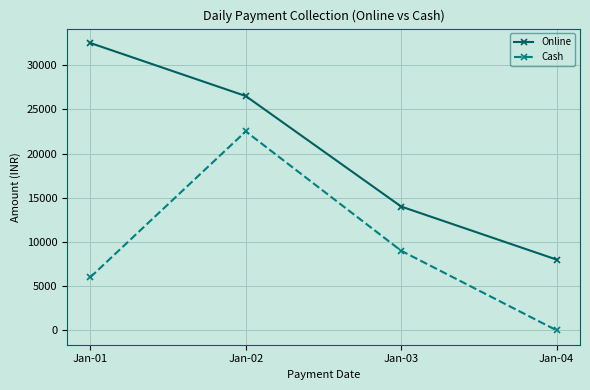

How many series are shown in this chart?

2